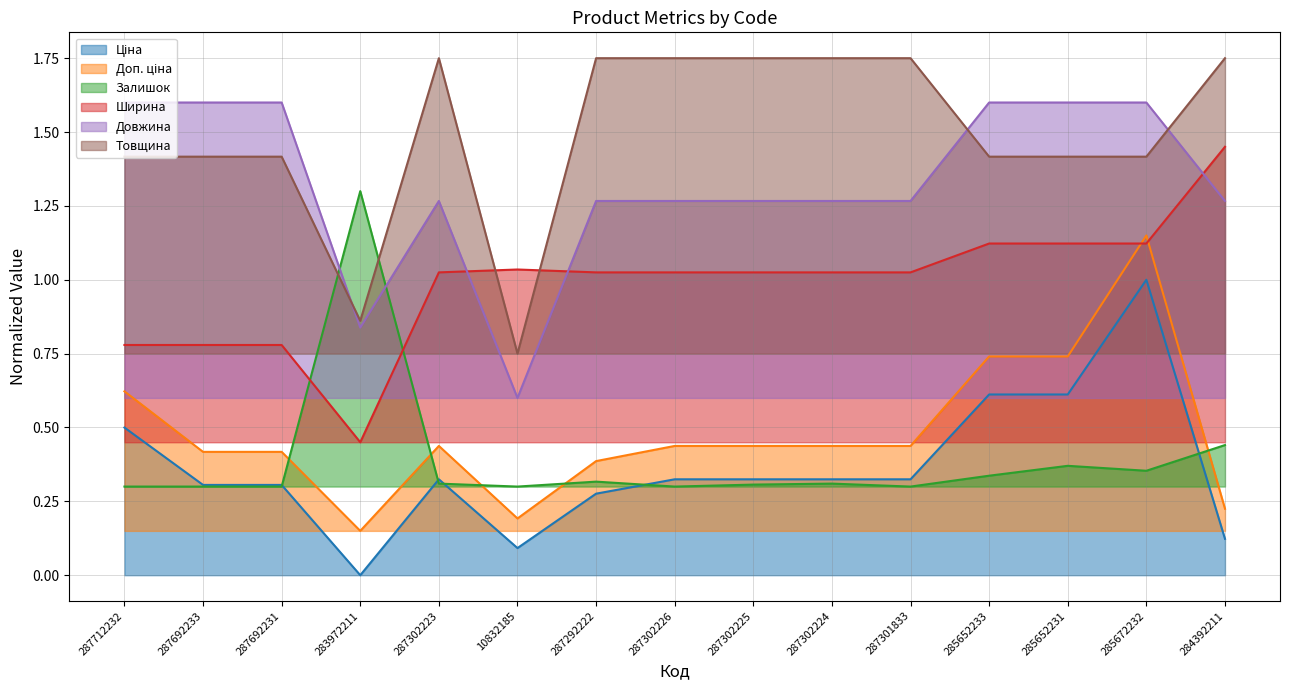

At which label does Довжина reach its peak?

287712232